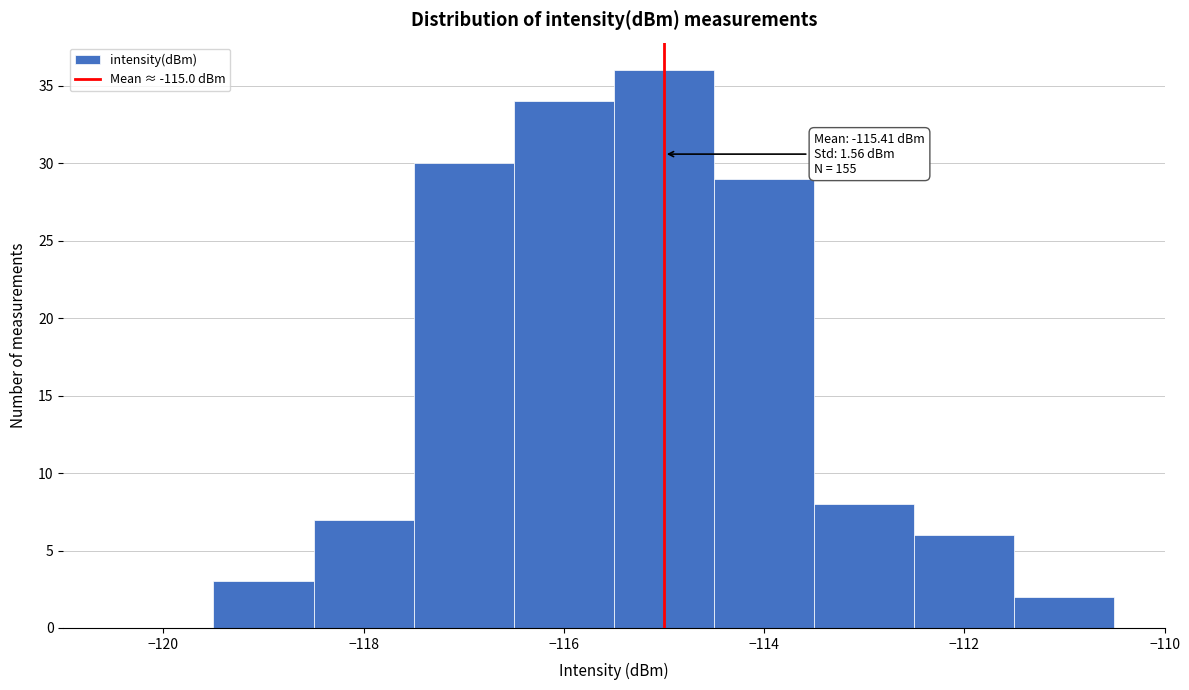

Which range on the x-axis has the tallest bar?

-115.5 to -114.5